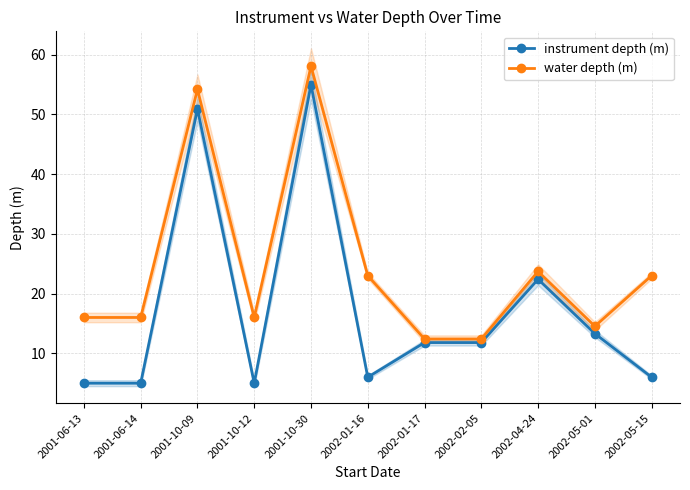

How many distinct data groups are displayed?

2